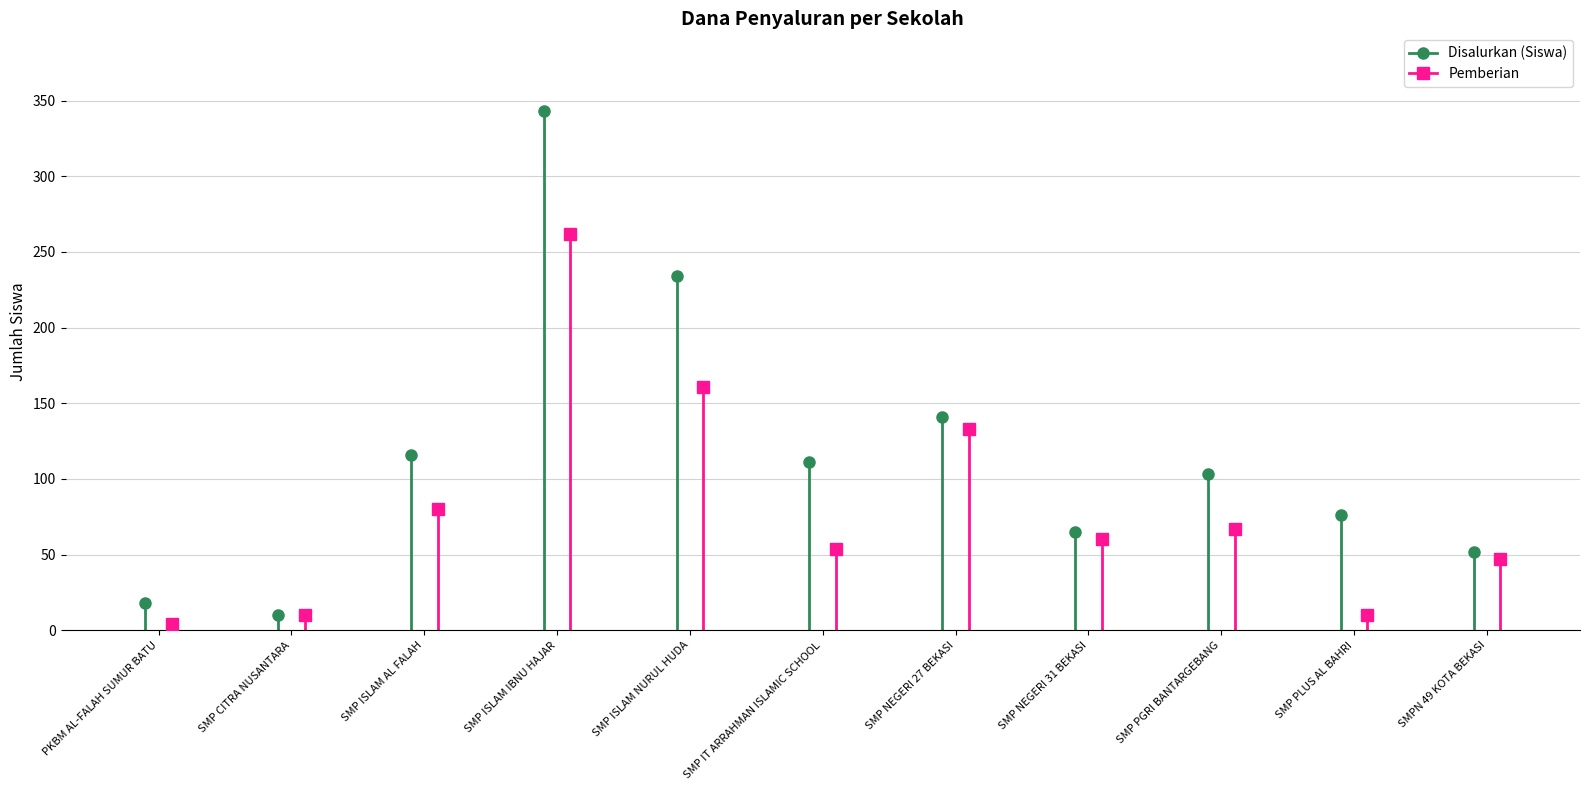

Between SMP PGRI BANTARGEBANG and SMP ISLAM NURUL HUDA, which is larger?

SMP ISLAM NURUL HUDA